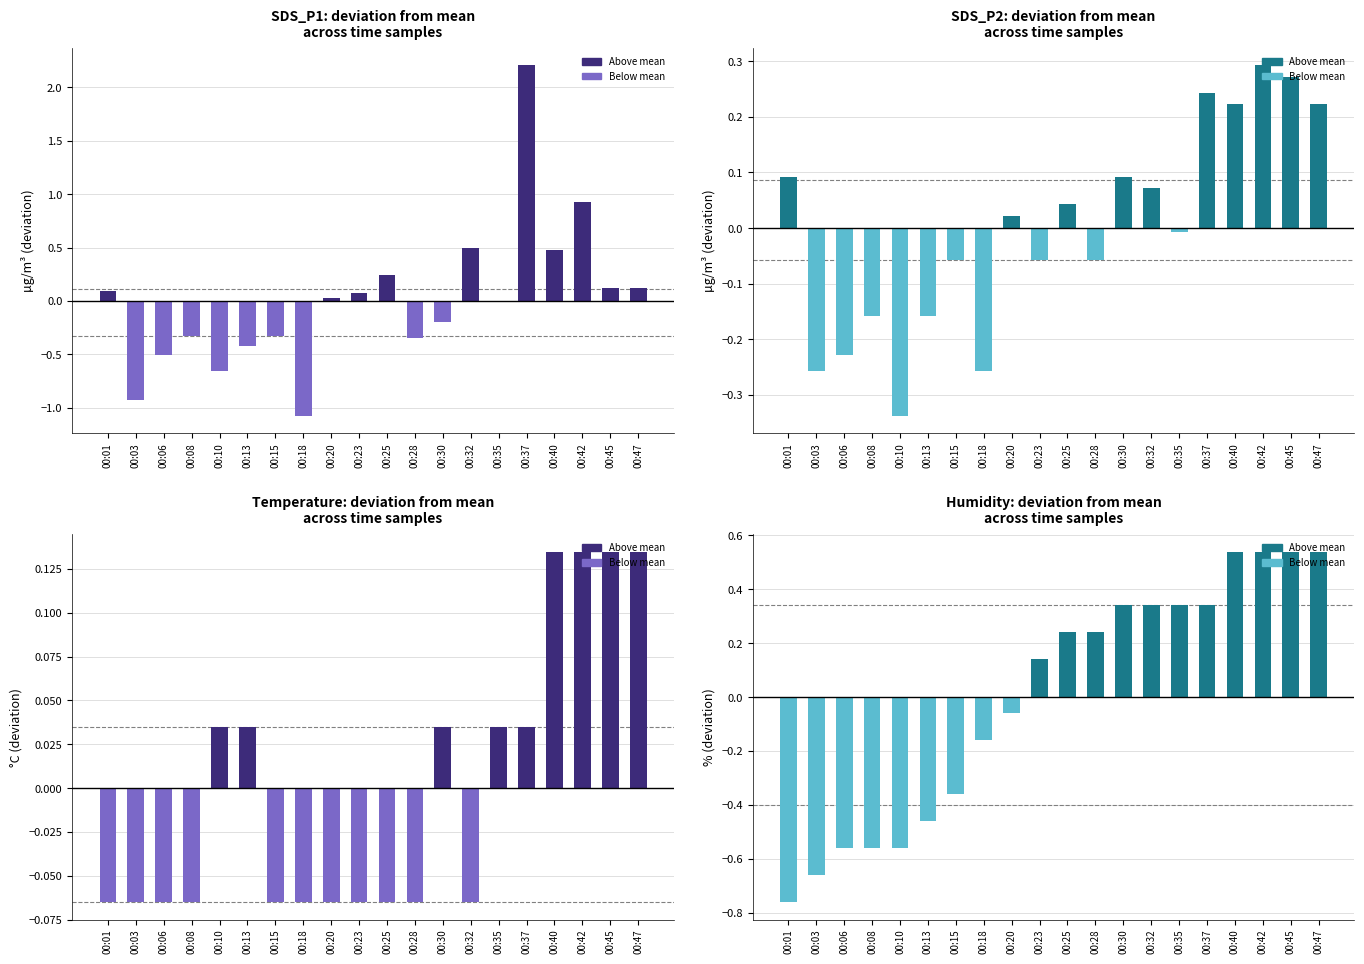

Reading left to right, extract all data points from this chart.

SDS_P1: 00:01=0.1	00:03=-0.9	00:06=-0.5	00:08=-0.3	00:10=-0.7	00:13=-0.4	00:15=-0.3	00:18=-1.1	00:20=0.0	00:23=0.1	00:25=0.2	00:28=-0.3	00:30=-0.2	00:32=0.5	00:35=-0.0	00:37=2.2	00:40=0.5	00:42=0.9	00:45=0.1	00:47=0.1
SDS_P2: 00:01=0.1	00:03=-0.3	00:06=-0.2	00:08=-0.2	00:10=-0.3	00:13=-0.2	00:15=-0.1	00:18=-0.3	00:20=0.0	00:23=-0.1	00:25=0.0	00:28=-0.1	00:30=0.1	00:32=0.1	00:35=-0.0	00:37=0.2	00:40=0.2	00:42=0.3	00:45=0.3	00:47=0.2
Temperature: 00:01=-0.1	00:03=-0.1	00:06=-0.1	00:08=-0.1	00:10=0.0	00:13=0.0	00:15=-0.1	00:18=-0.1	00:20=-0.1	00:23=-0.1	00:25=-0.1	00:28=-0.1	00:30=0.0	00:32=-0.1	00:35=0.0	00:37=0.0	00:40=0.1	00:42=0.1	00:45=0.1	00:47=0.1
Humidity: 00:01=-0.8	00:03=-0.7	00:06=-0.6	00:08=-0.6	00:10=-0.6	00:13=-0.5	00:15=-0.4	00:18=-0.2	00:20=-0.1	00:23=0.1	00:25=0.2	00:28=0.2	00:30=0.3	00:32=0.3	00:35=0.3	00:37=0.3	00:40=0.5	00:42=0.5	00:45=0.5	00:47=0.5